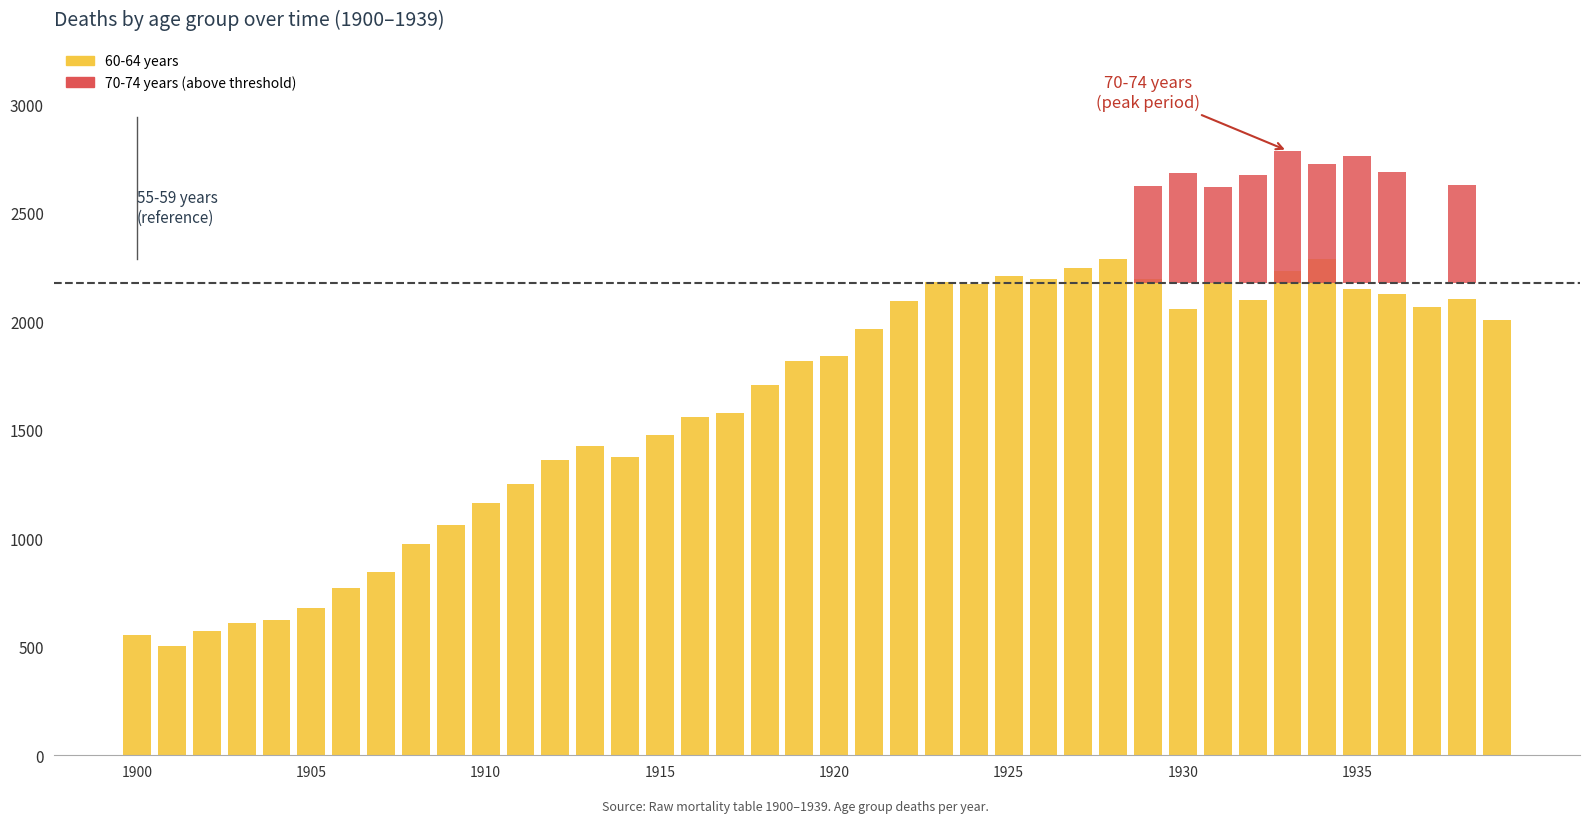

The value at 29 is 3708. True or false?

False